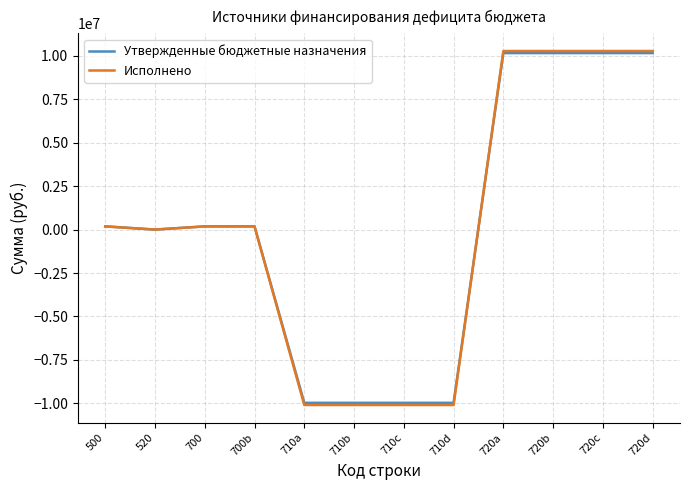

What is the minimum value for Утвержденные бюджетные назначения?

-9974242.2